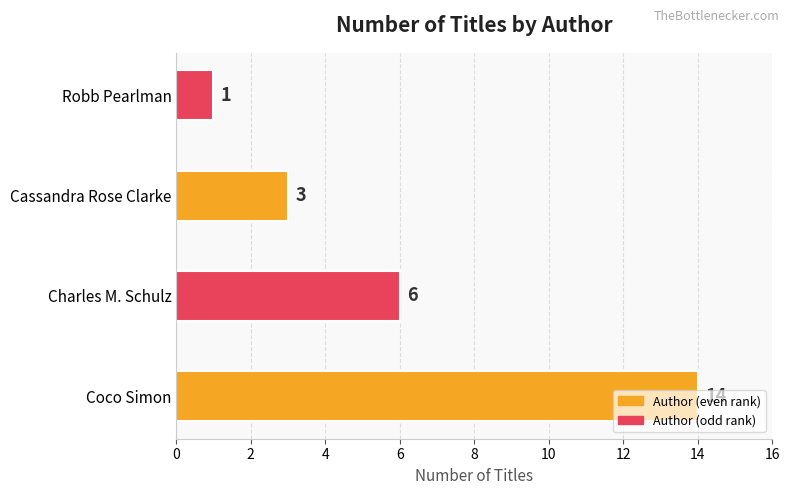

The chart shows a value of 14 at Coco Simon. True or false?

True